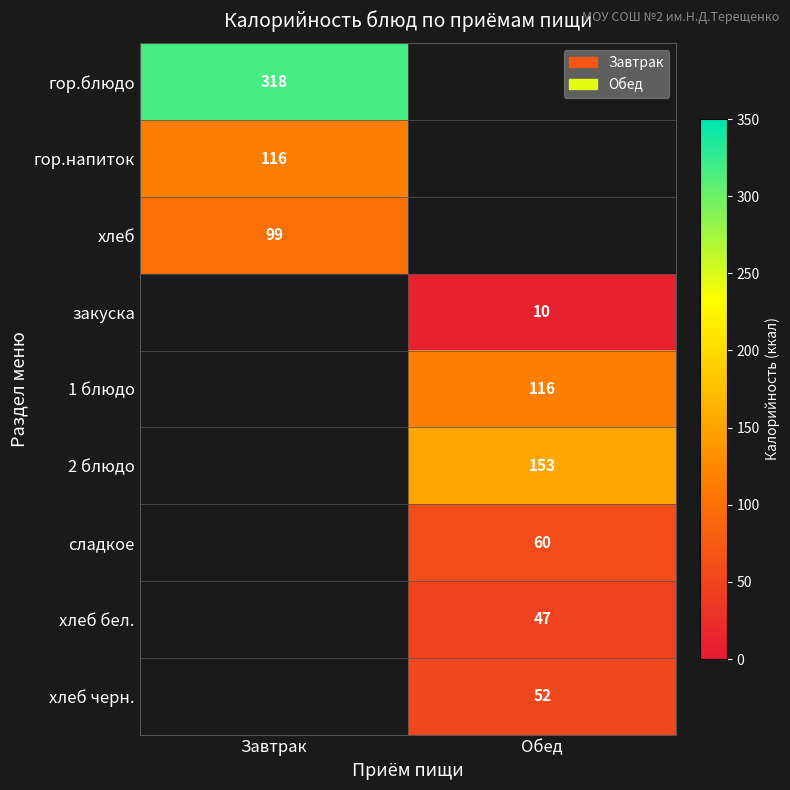

The 2 блюдо series shows 233 at Обед. True or false?

False